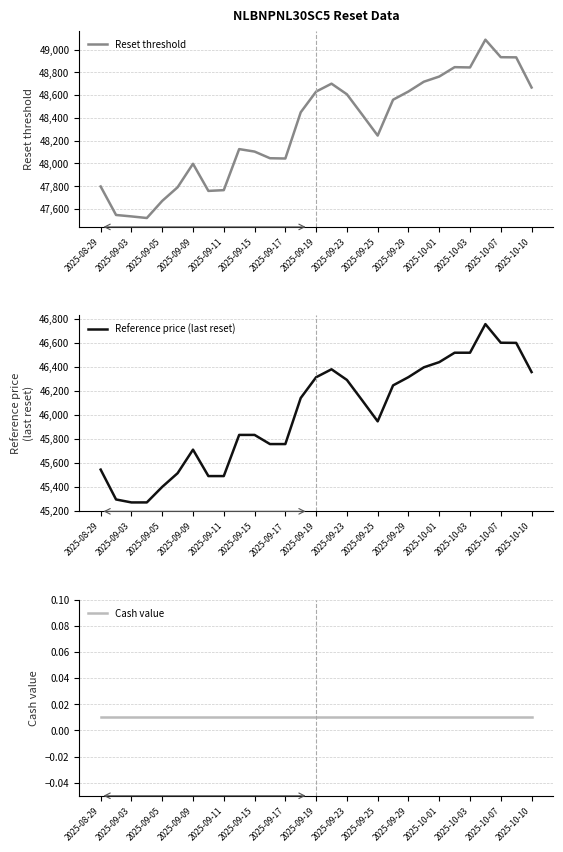

Where is Reference price (last reset) nearest to the value 46014?

2025-09-25